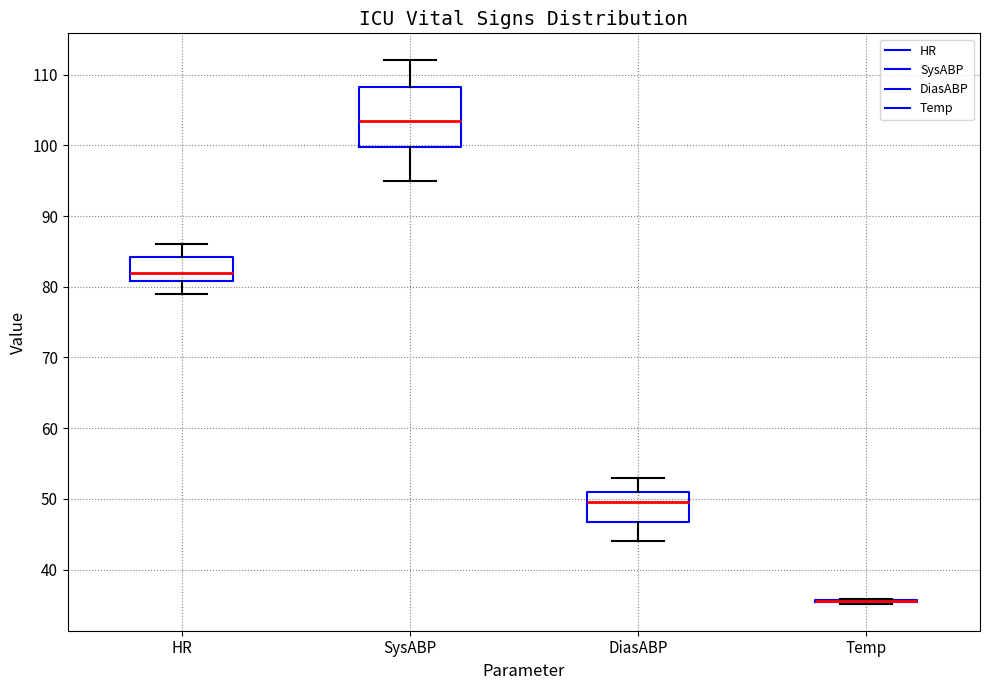

Which box is the tallest, from its lower edge to its upper edge?

SysABP